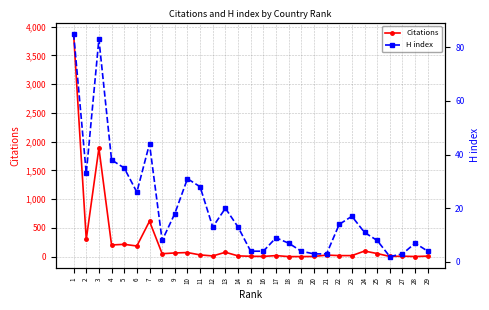

Which series changed the most between 27 and 28?

Citations